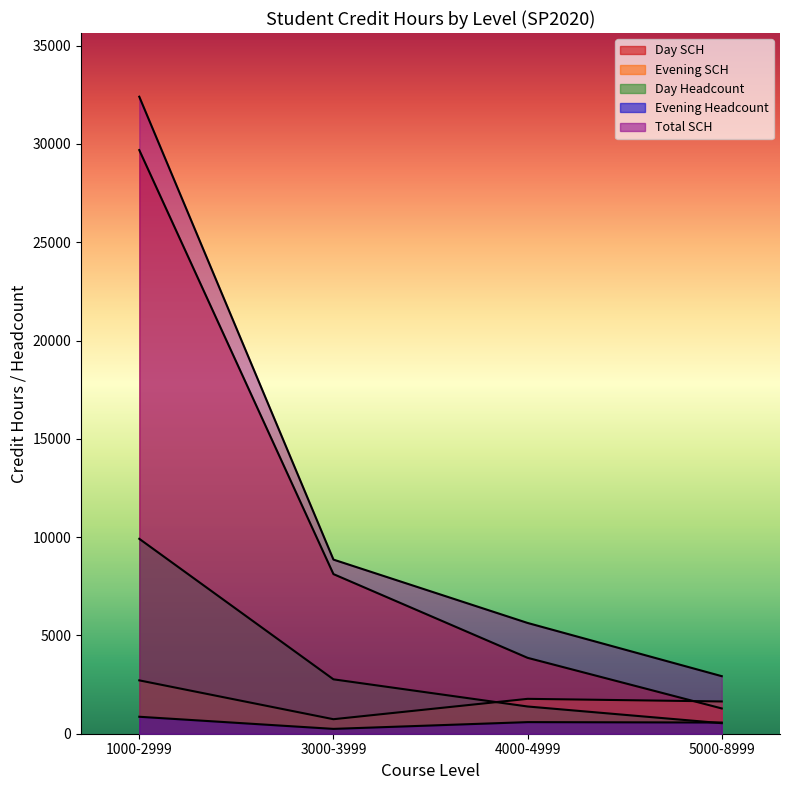

How many series are shown in this chart?

5